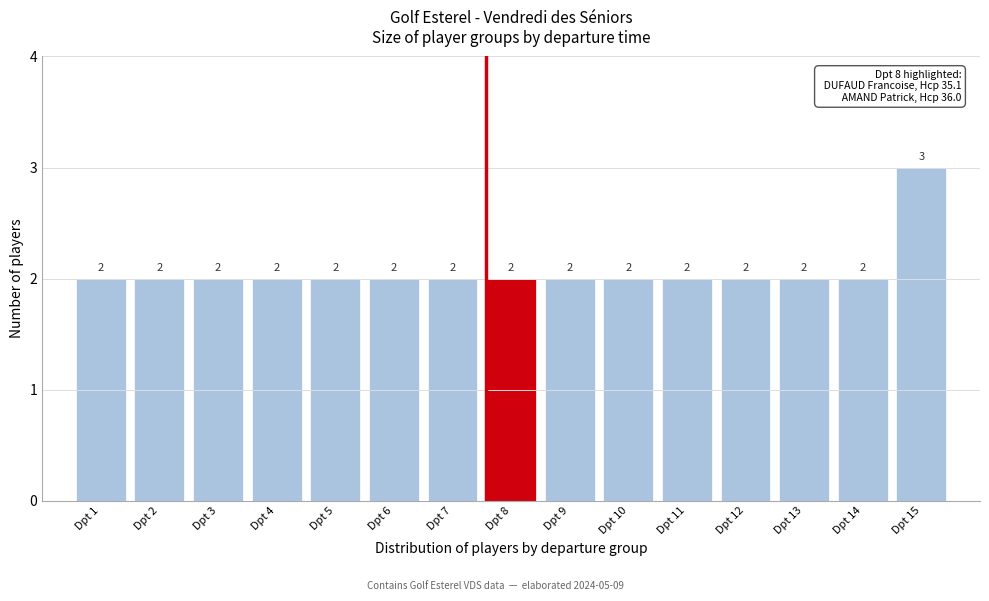

Reading left to right, transcribe this chart: for each bar, give the range it covers on the x-axis and its height.

0.5 to 1.5: 2
1.5 to 2.5: 2
2.5 to 3.5: 2
3.5 to 4.5: 2
4.5 to 5.5: 2
5.5 to 6.5: 2
6.5 to 7.5: 2
7.5 to 8.5: 2
8.5 to 9.5: 2
9.5 to 10.5: 2
10.5 to 11.5: 2
11.5 to 12.5: 2
12.5 to 13.5: 2
13.5 to 14.5: 2
14.5 to 15.5: 3